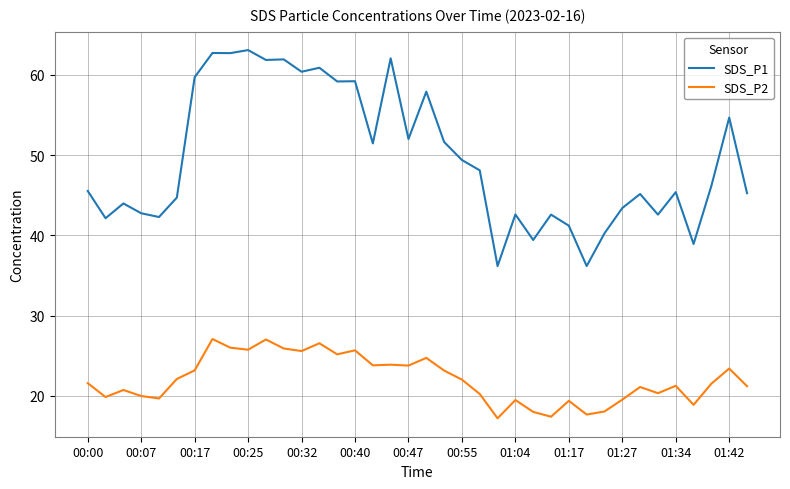

Which series has the largest total across all categories?

SDS_P1